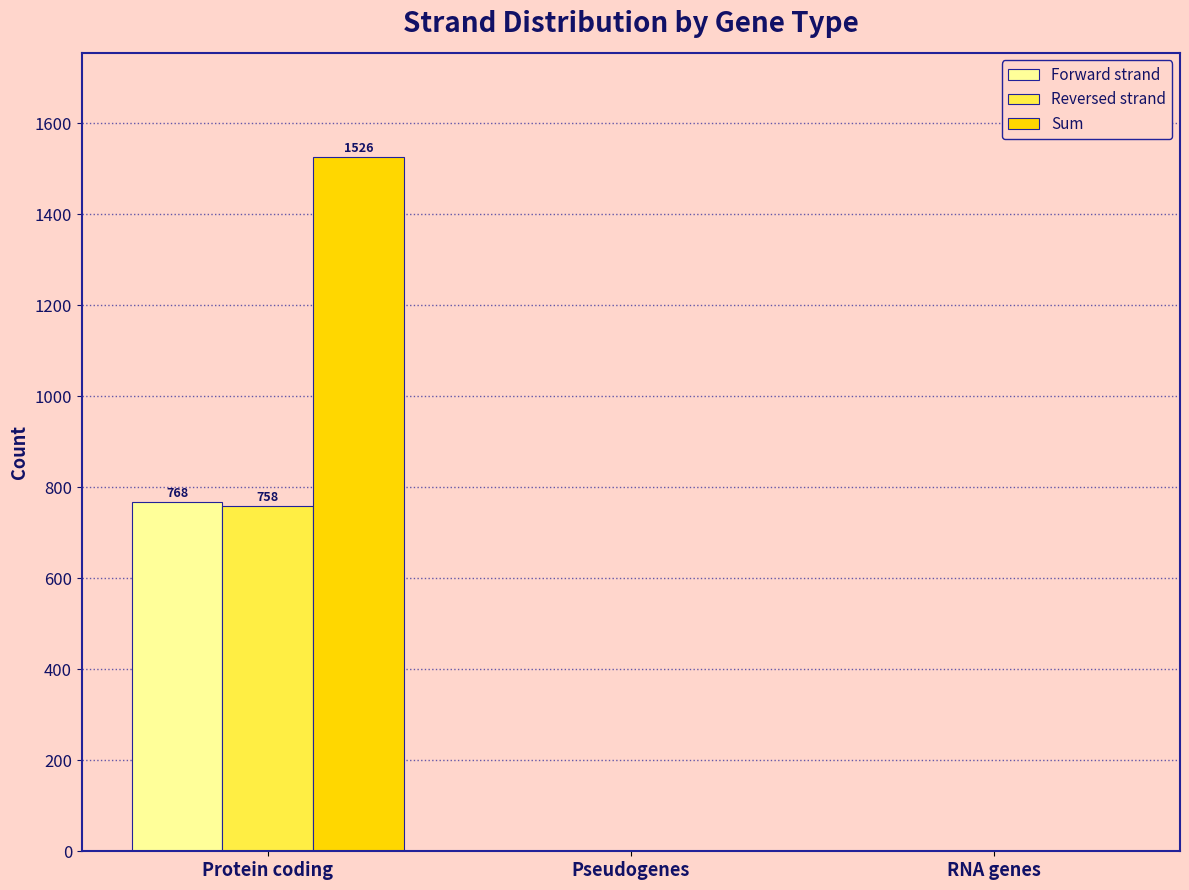

What is the sum of all Reversed strand values?

758